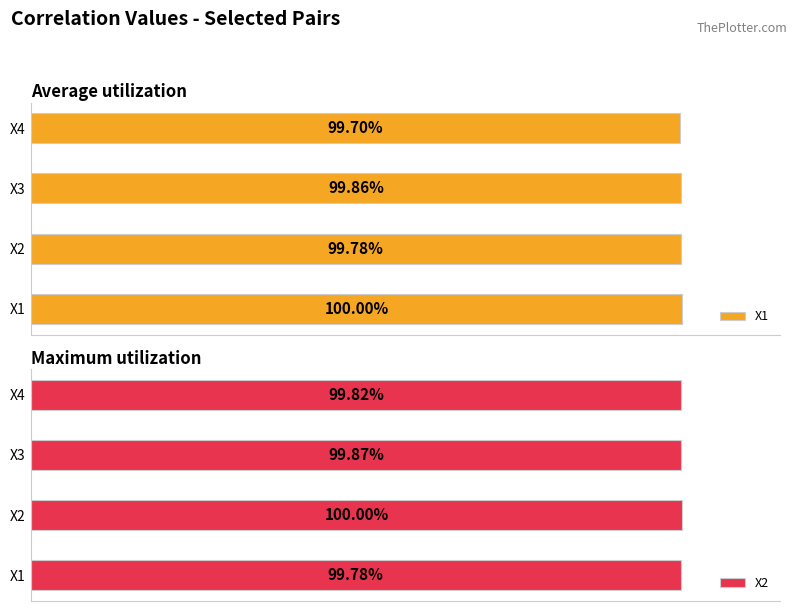

List the labels in order of X2 value, smallest first.

0, 3, 2, 1